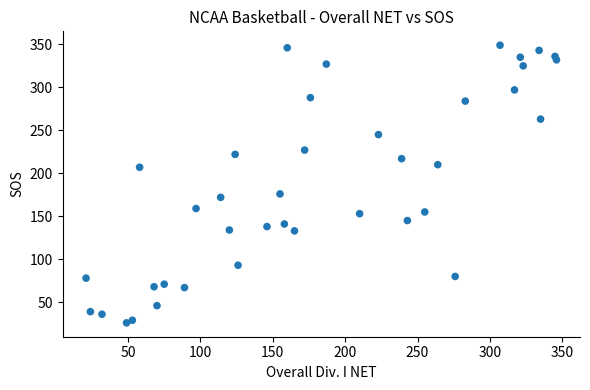

What is the range of X values (max minus min)?

325